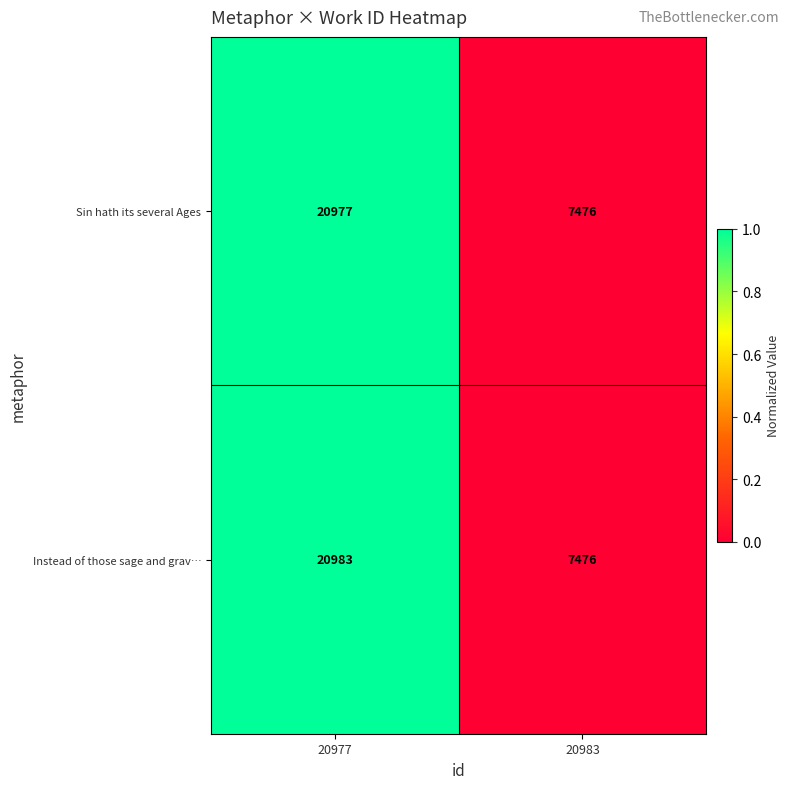

Between 20977 and 20983, which series saw the biggest shift?

Instead of those sage and grav…